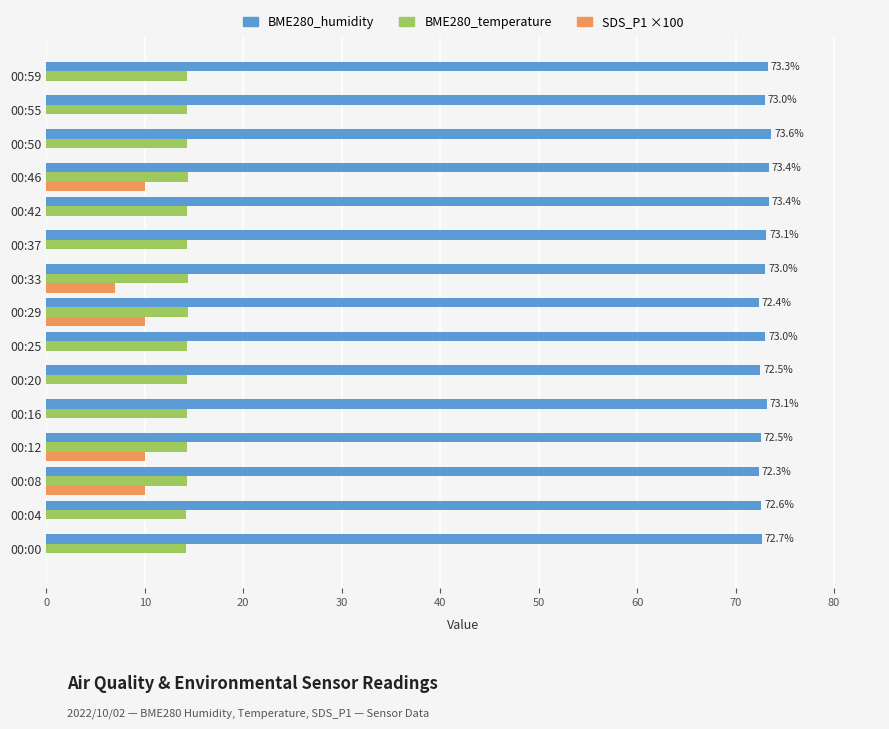

Which series has the widest spread of values?

SDS_P1 ×100